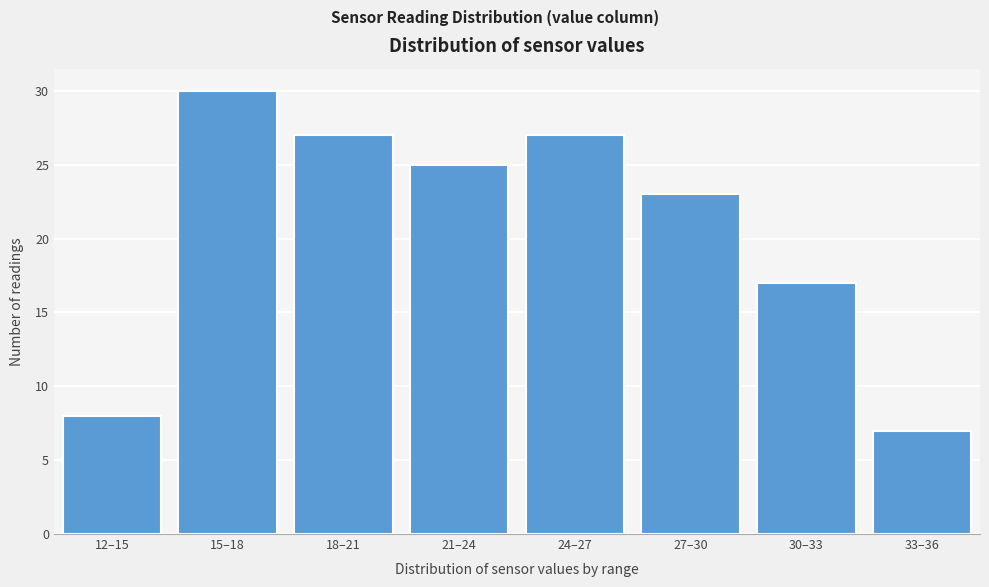

Reading right to left, what are all the values shown in this chart?

33–36=7	30–33=17	27–30=23	24–27=27	21–24=25	18–21=27	15–18=30	12–15=8